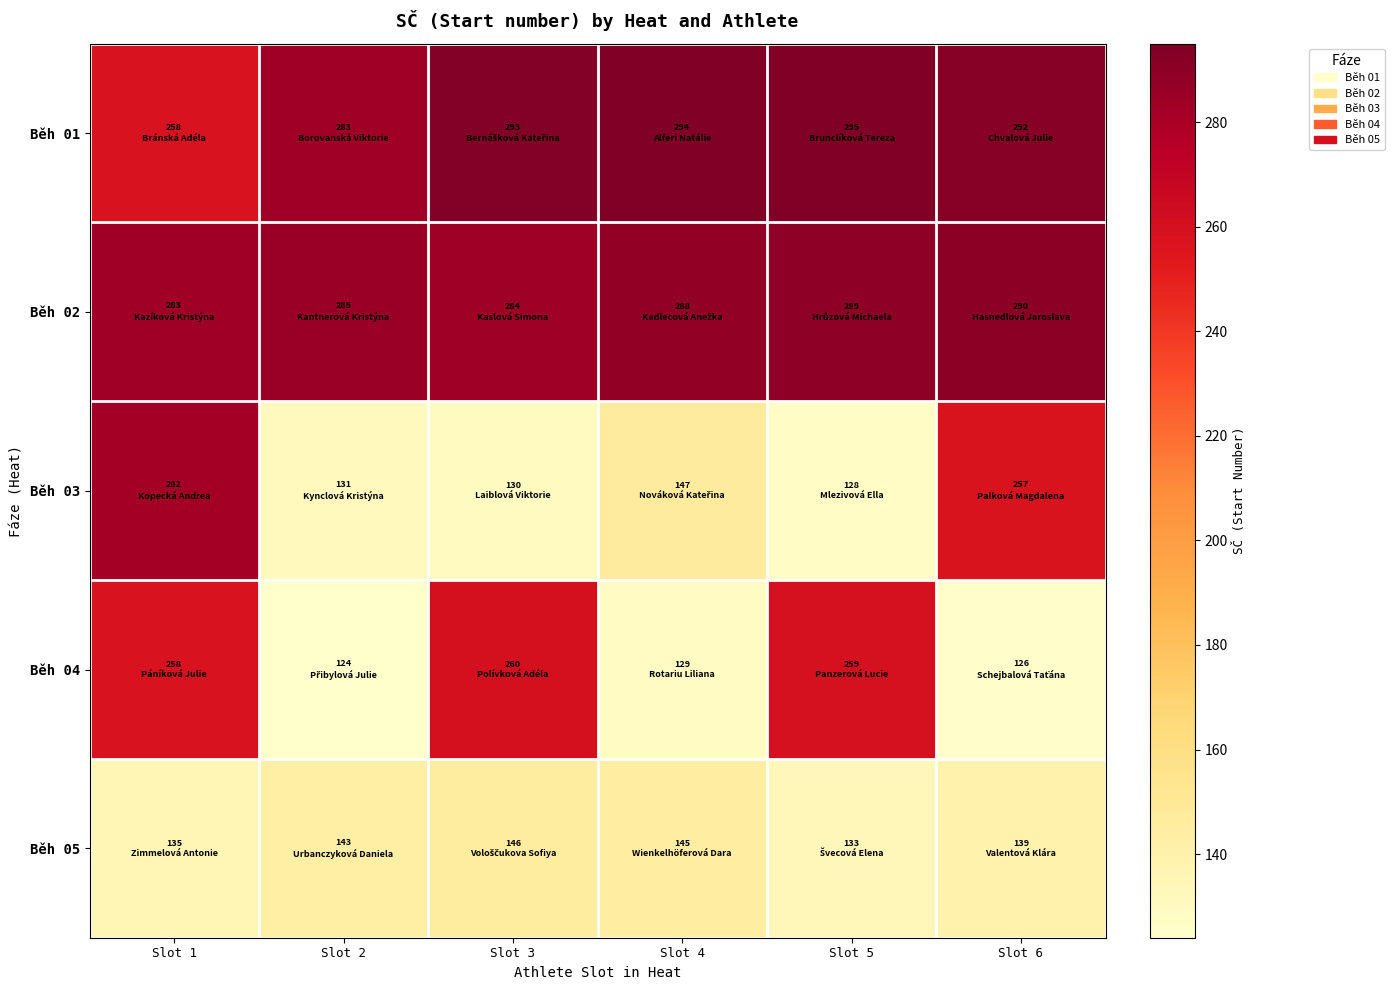

Rank the series at Slot 4 from lowest to highest value.

Běh 04, Běh 05, Běh 03, Běh 02, Běh 01